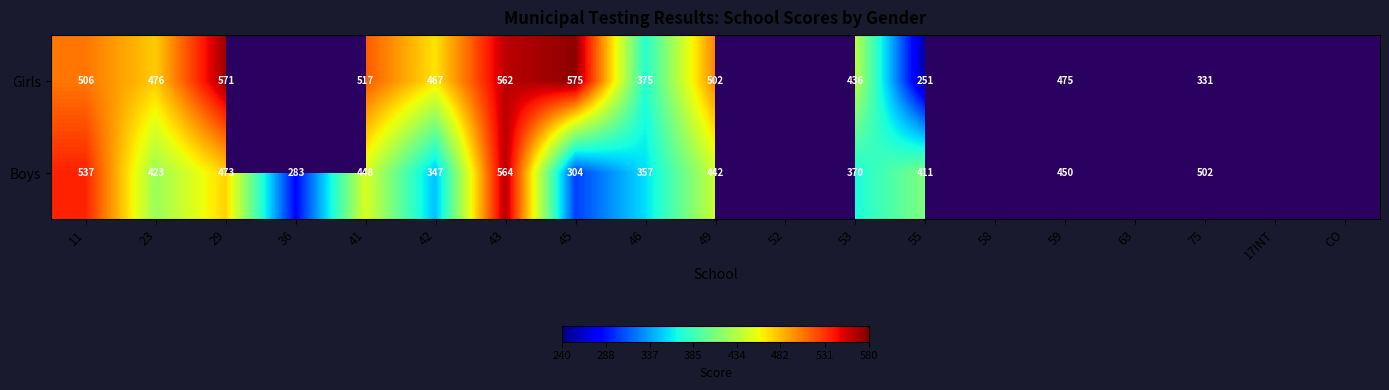

True or false: Girls has a value of 981 at 45.

False